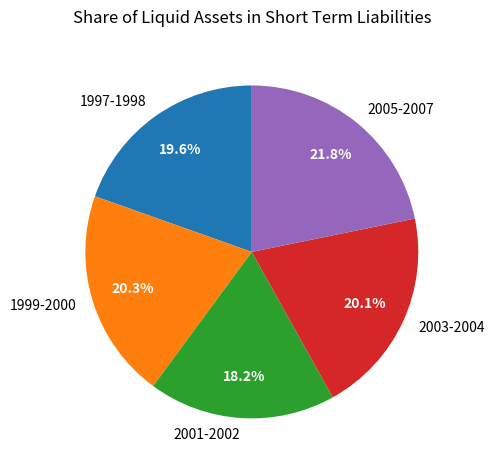

Is there any slice that represents more than half of the pie?

No